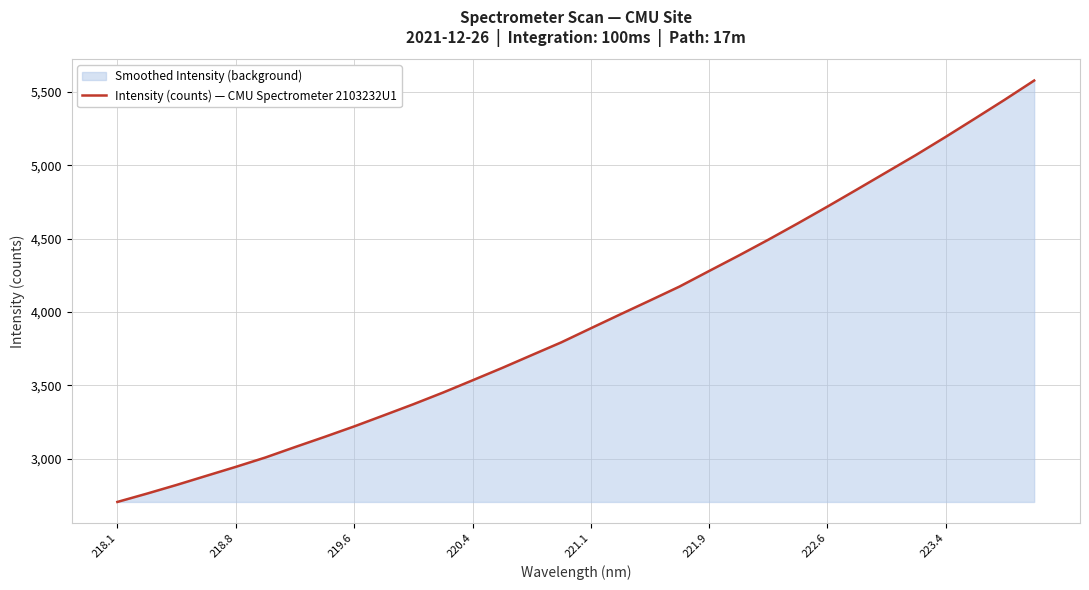

The chart shows a value of 4279.1 at 221.9. True or false?

True